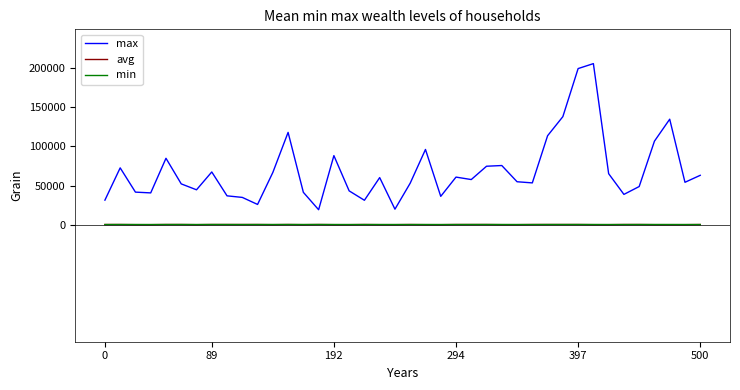

Which series has the widest spread of values?

max